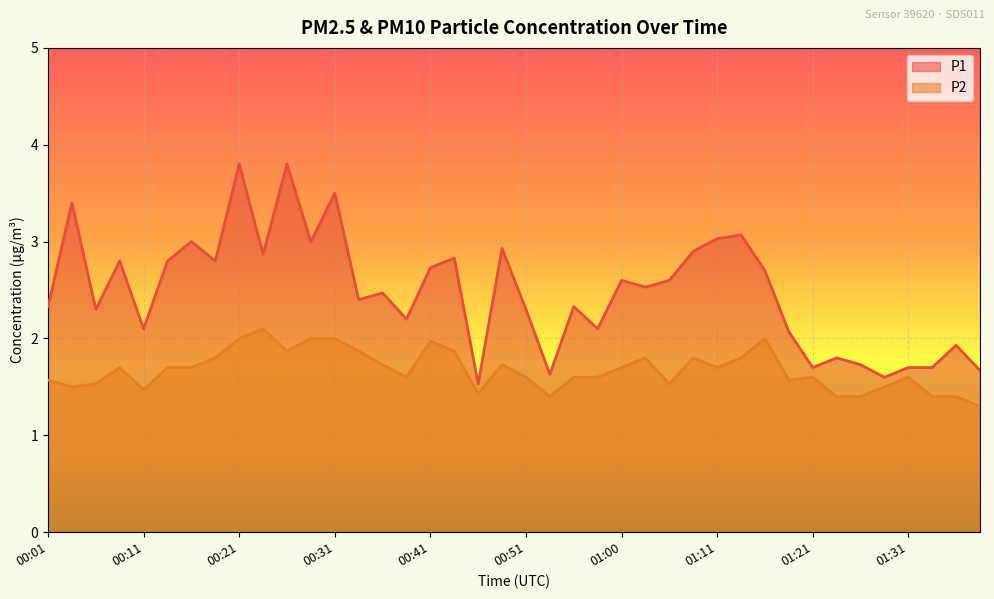

True or false: P1 has a value of 2.1 at 00:11.

True